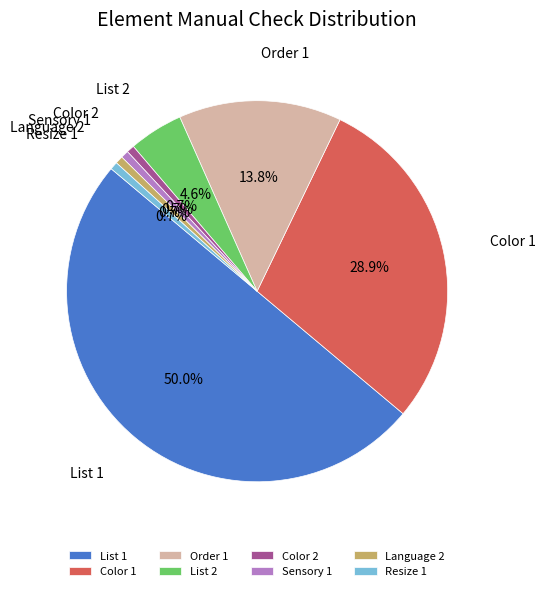

How many segments does this pie chart have?

8